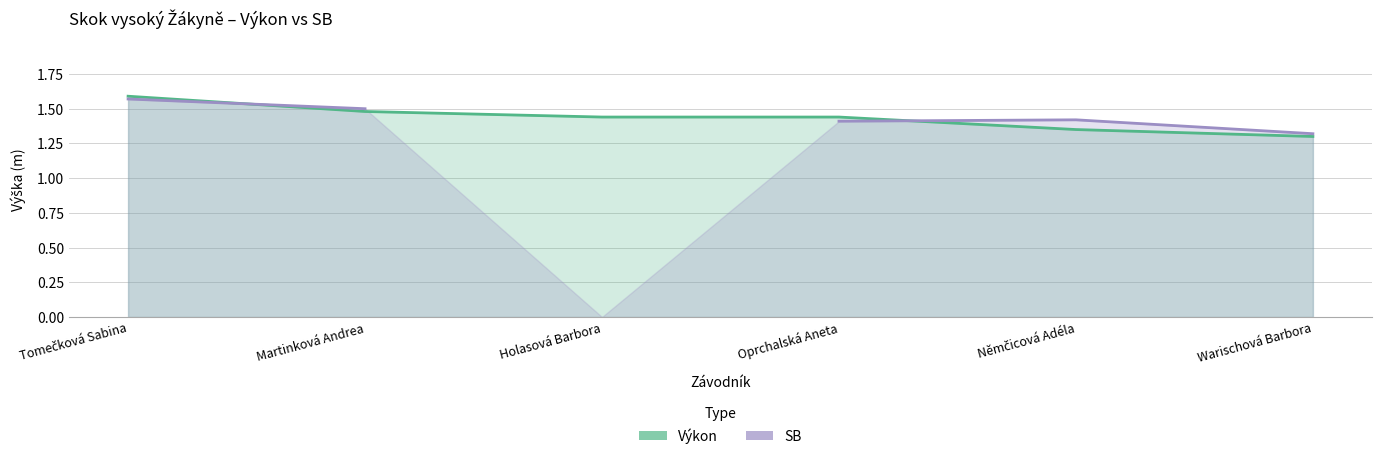

Which series has the widest spread of values?

Výkon